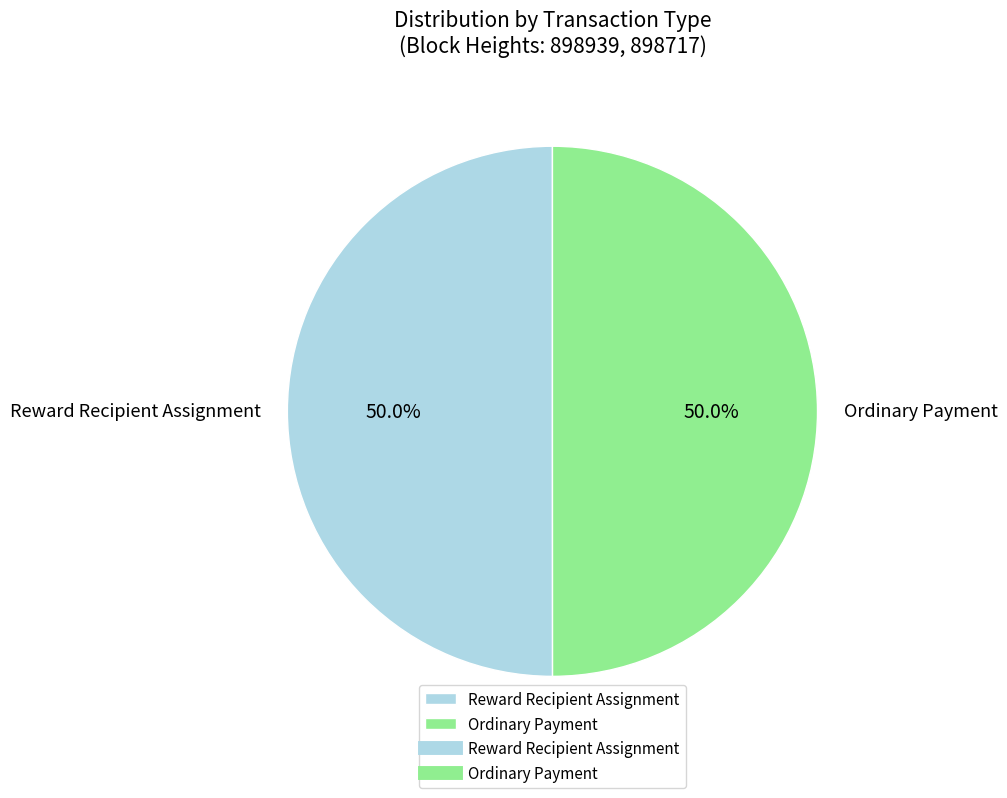

Do Reward Recipient Assignment and Ordinary Payment together represent more than half of the pie?

Yes